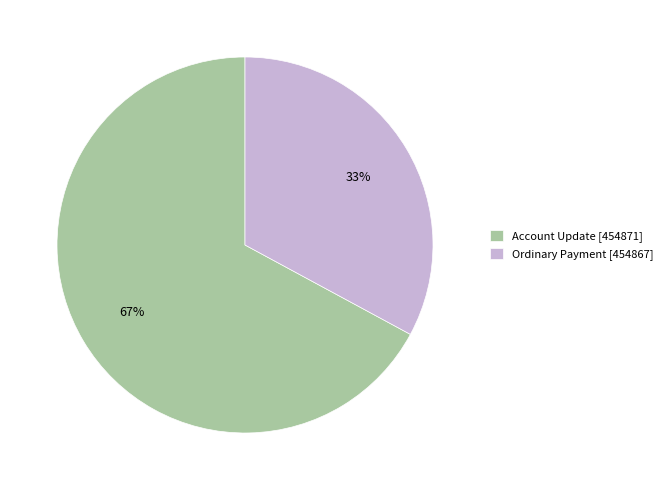

Which slice is the smallest?

Ordinary Payment [454867]